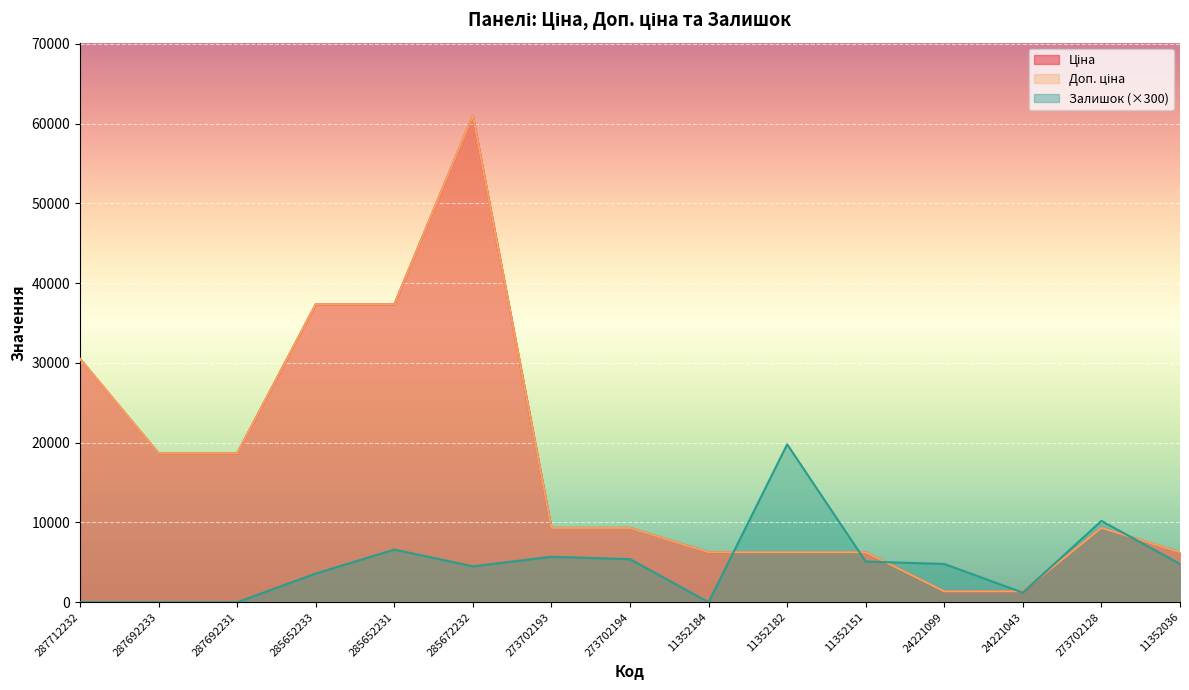

List the series in order of their peak value, highest first.

Ціна, Доп. ціна, Залишок